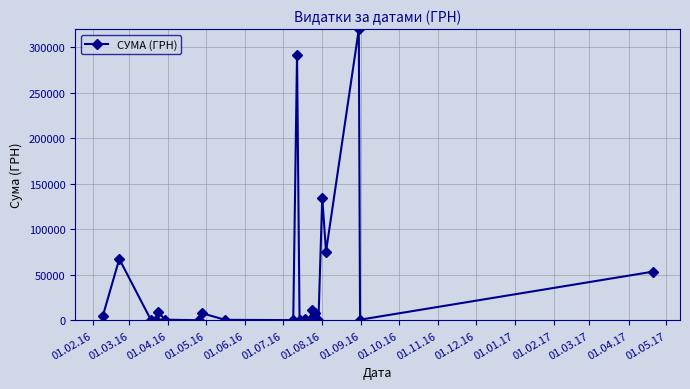

What is the difference between the maximum and minimum values?

319481.9